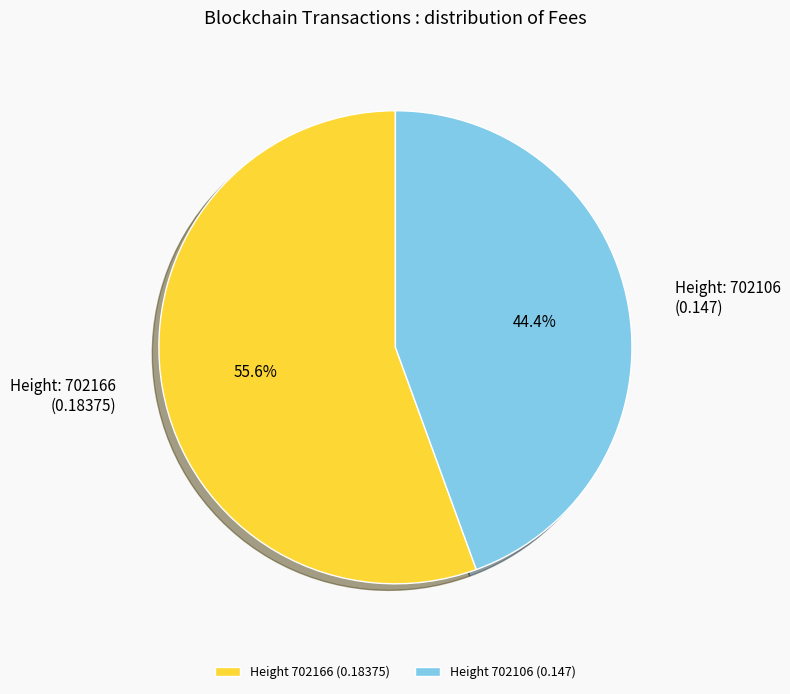

What percentage is NOT represented by Height 702166 (0.18375)?

44.4%